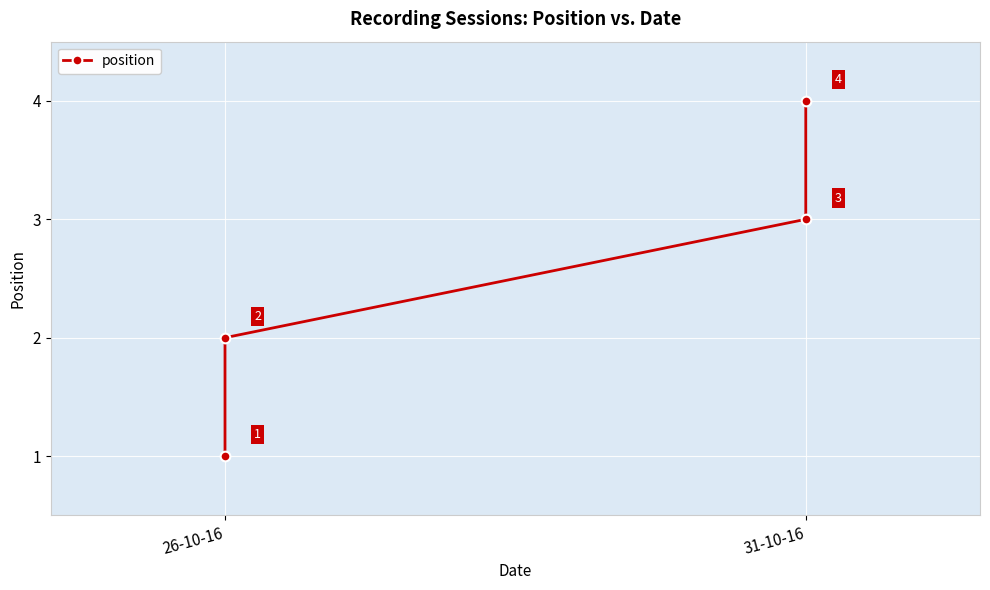

Reading left to right, extract all data points from this chart.

1	2	3	4